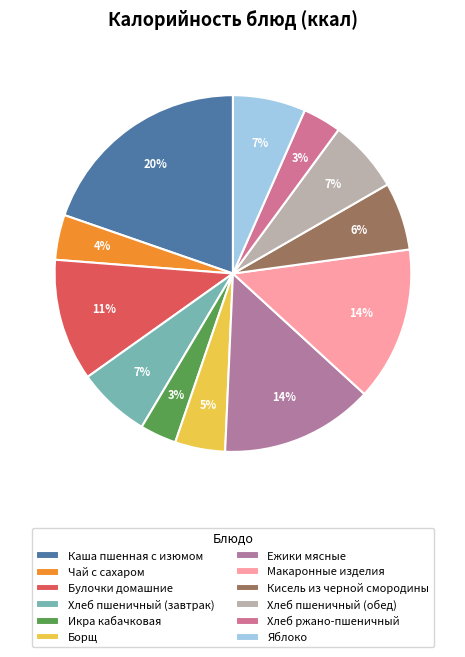

To the nearest percent, what is the average slice percentage?

8%